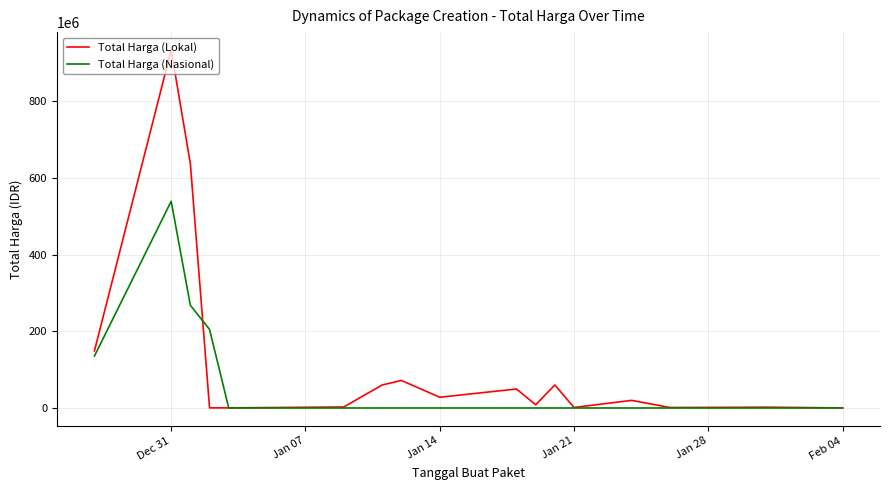

Which series has the largest total across all categories?

Total Harga (Lokal)